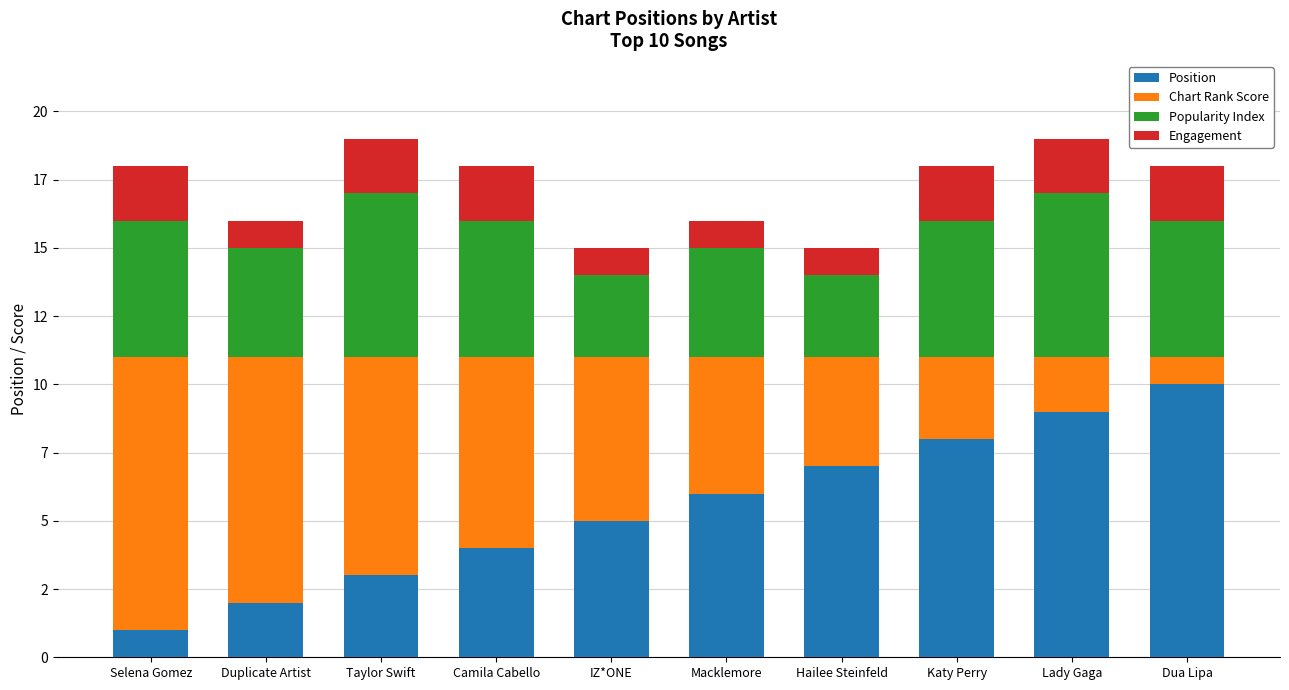

What are all the series names shown in the legend?

Position, Chart Rank Score, Popularity Index, Engagement